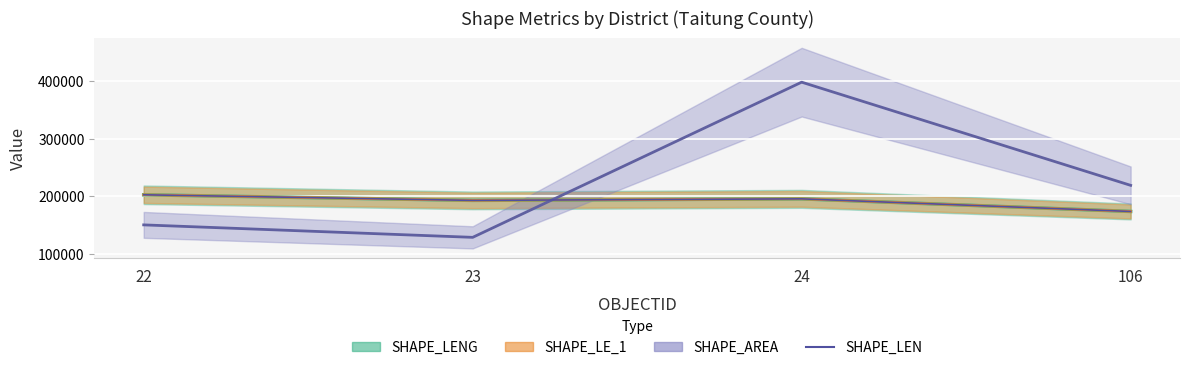

How many data points does each series have?

4